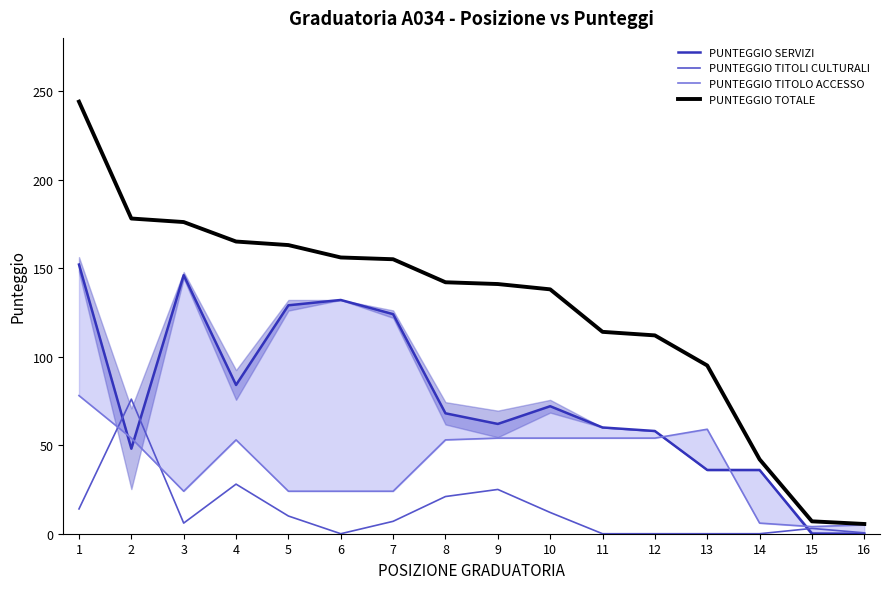

True or false: PUNTEGGIO SERVIZI has a value of 102.0 at 10.

False